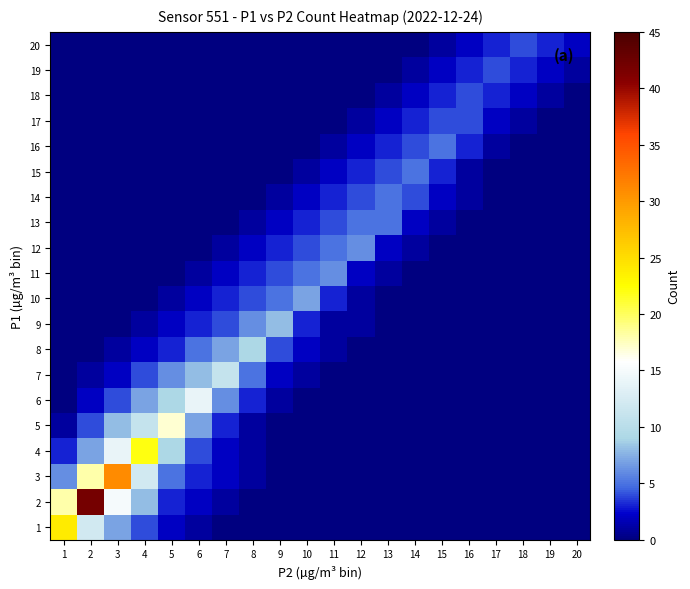

Reading left to right, list all the values displayed in this chart.

1: 1=24	2=12	3=7	4=4	5=2	6=1	7=0	8=0	9=0	10=0	11=0	12=0	13=0	14=0	15=0	16=0	17=0	18=0	19=0	20=0
2: 1=18	2=42	3=15	4=8	5=3	6=2	7=1	8=0	9=0	10=0	11=0	12=0	13=0	14=0	15=0	16=0	17=0	18=0	19=0	20=0
3: 1=6	2=18	3=31	4=12	5=5	6=3	7=2	8=1	9=0	10=0	11=0	12=0	13=0	14=0	15=0	16=0	17=0	18=0	19=0	20=0
4: 1=3	2=7	3=14	4=22	5=9	6=4	7=2	8=1	9=0	10=0	11=0	12=0	13=0	14=0	15=0	16=0	17=0	18=0	19=0	20=0
5: 1=1	2=4	3=8	4=11	5=17	6=7	7=3	8=1	9=0	10=0	11=0	12=0	13=0	14=0	15=0	16=0	17=0	18=0	19=0	20=0
6: 1=0	2=2	3=4	4=7	5=9	6=14	7=6	8=3	9=1	10=0	11=0	12=0	13=0	14=0	15=0	16=0	17=0	18=0	19=0	20=0
7: 1=0	2=1	3=2	4=4	5=6	6=8	7=11	8=5	9=2	10=1	11=0	12=0	13=0	14=0	15=0	16=0	17=0	18=0	19=0	20=0
8: 1=0	2=0	3=1	4=2	5=3	6=5	7=7	8=9	9=4	10=2	11=1	12=0	13=0	14=0	15=0	16=0	17=0	18=0	19=0	20=0
9: 1=0	2=0	3=0	4=1	5=2	6=3	7=4	8=6	9=8	10=3	11=1	12=1	13=0	14=0	15=0	16=0	17=0	18=0	19=0	20=0
10: 1=0	2=0	3=0	4=0	5=1	6=2	7=3	8=4	9=5	10=7	11=3	12=1	13=0	14=0	15=0	16=0	17=0	18=0	19=0	20=0
11: 1=0	2=0	3=0	4=0	5=0	6=1	7=2	8=3	9=4	10=5	11=6	12=2	13=1	14=0	15=0	16=0	17=0	18=0	19=0	20=0
12: 1=0	2=0	3=0	4=0	5=0	6=0	7=1	8=2	9=3	10=4	11=5	12=6	13=2	14=1	15=0	16=0	17=0	18=0	19=0	20=0
13: 1=0	2=0	3=0	4=0	5=0	6=0	7=0	8=1	9=2	10=3	11=4	12=5	13=5	14=2	15=1	16=0	17=0	18=0	19=0	20=0
14: 1=0	2=0	3=0	4=0	5=0	6=0	7=0	8=0	9=1	10=2	11=3	12=4	13=5	14=4	15=2	16=1	17=0	18=0	19=0	20=0
15: 1=0	2=0	3=0	4=0	5=0	6=0	7=0	8=0	9=0	10=1	11=2	12=3	13=4	14=5	15=3	16=1	17=0	18=0	19=0	20=0
16: 1=0	2=0	3=0	4=0	5=0	6=0	7=0	8=0	9=0	10=0	11=1	12=2	13=3	14=4	15=5	16=3	17=1	18=0	19=0	20=0
17: 1=0	2=0	3=0	4=0	5=0	6=0	7=0	8=0	9=0	10=0	11=0	12=1	13=2	14=3	15=4	16=4	17=2	18=1	19=0	20=0
18: 1=0	2=0	3=0	4=0	5=0	6=0	7=0	8=0	9=0	10=0	11=0	12=0	13=1	14=2	15=3	16=4	17=3	18=2	19=1	20=0
19: 1=0	2=0	3=0	4=0	5=0	6=0	7=0	8=0	9=0	10=0	11=0	12=0	13=0	14=1	15=2	16=3	17=4	18=3	19=2	20=1
20: 1=0	2=0	3=0	4=0	5=0	6=0	7=0	8=0	9=0	10=0	11=0	12=0	13=0	14=0	15=1	16=2	17=3	18=4	19=3	20=2